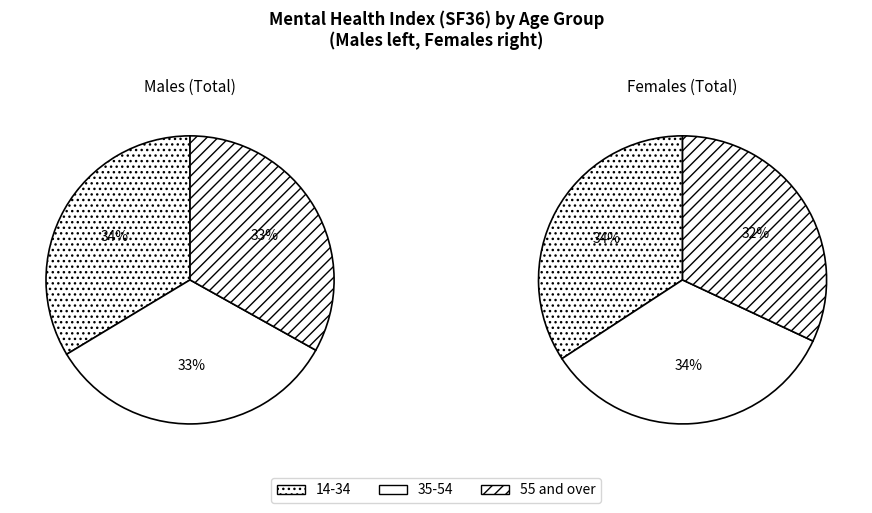

Which slice is the largest?

14-34